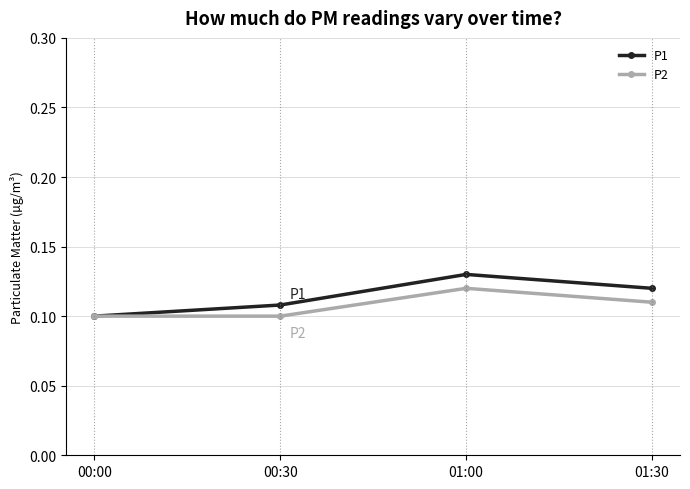

Count the P1 values in the range 0 to 1.

4